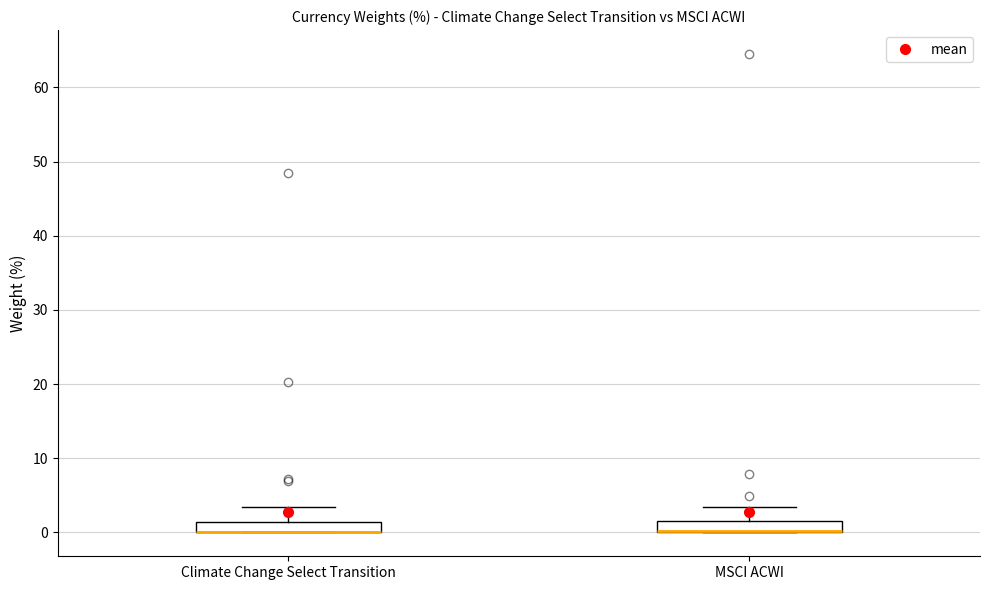

Where is the upper edge of the box for MSCI ACWI on the y-axis? The values are not printed on the chart, so give them approximately, as read against the axis.

2